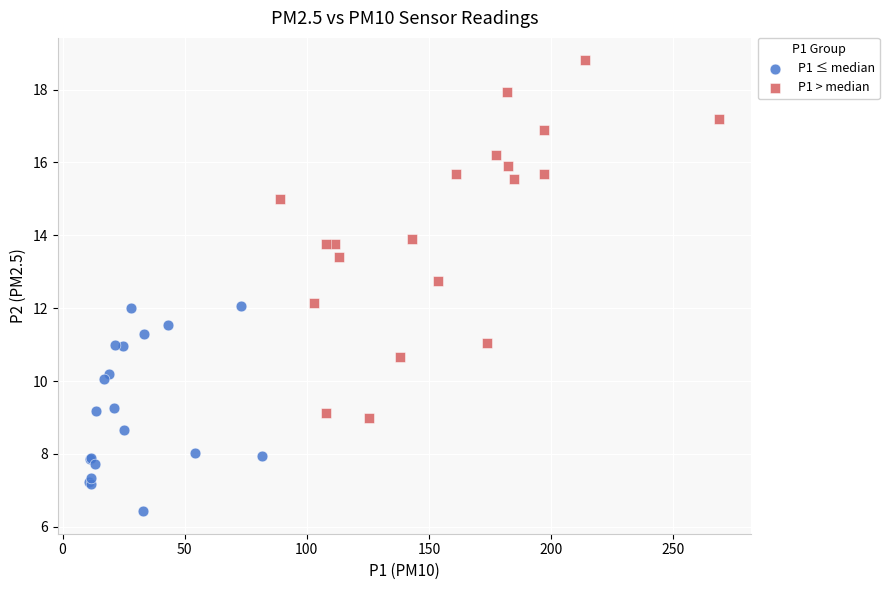

What are all the series names shown in the legend?

P1 ≤ median, P1 > median